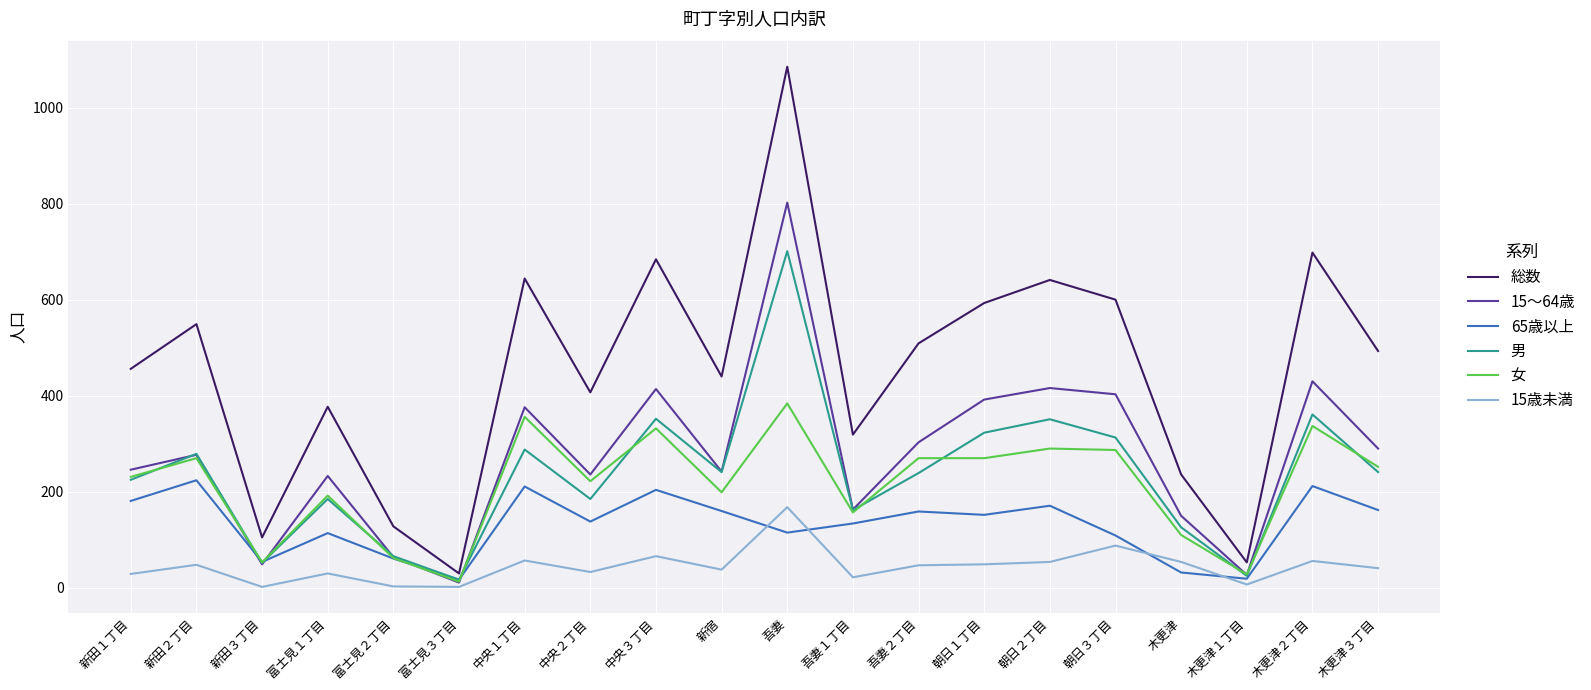

True or false: 65歳以上 has a value of 195 at 吾妻.

False